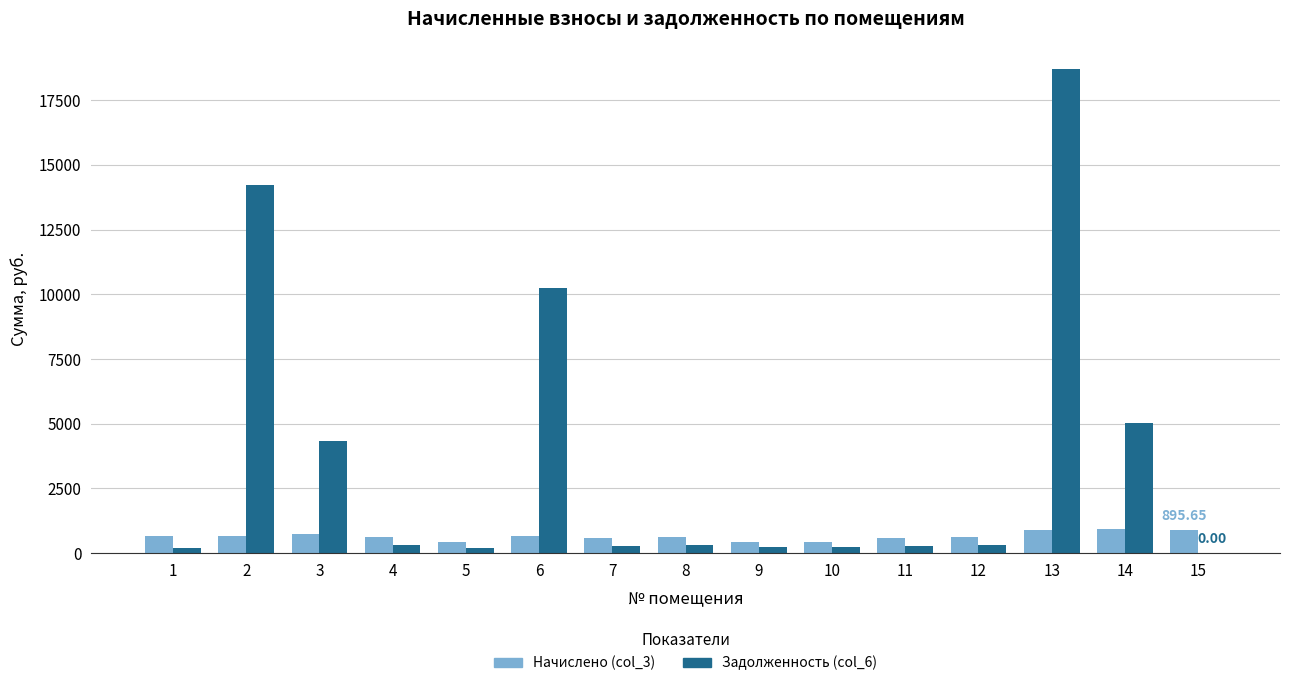

At which category is the sum across all series the highest?

13